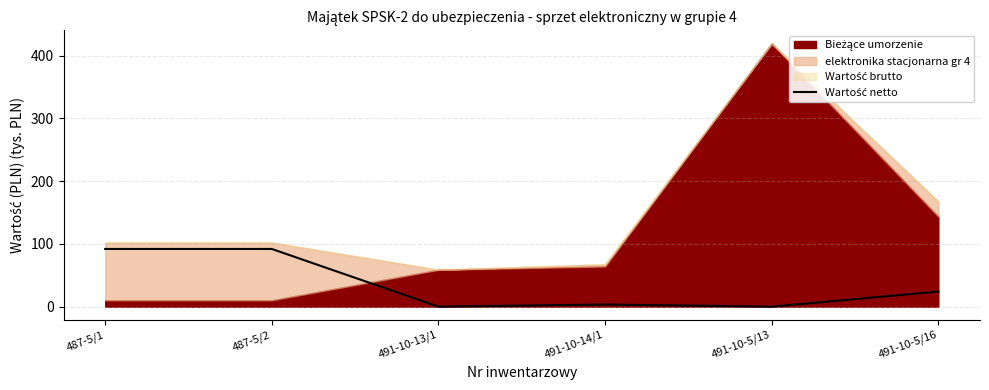

Is it true that the value at 487-5/2 is 91.9?

True